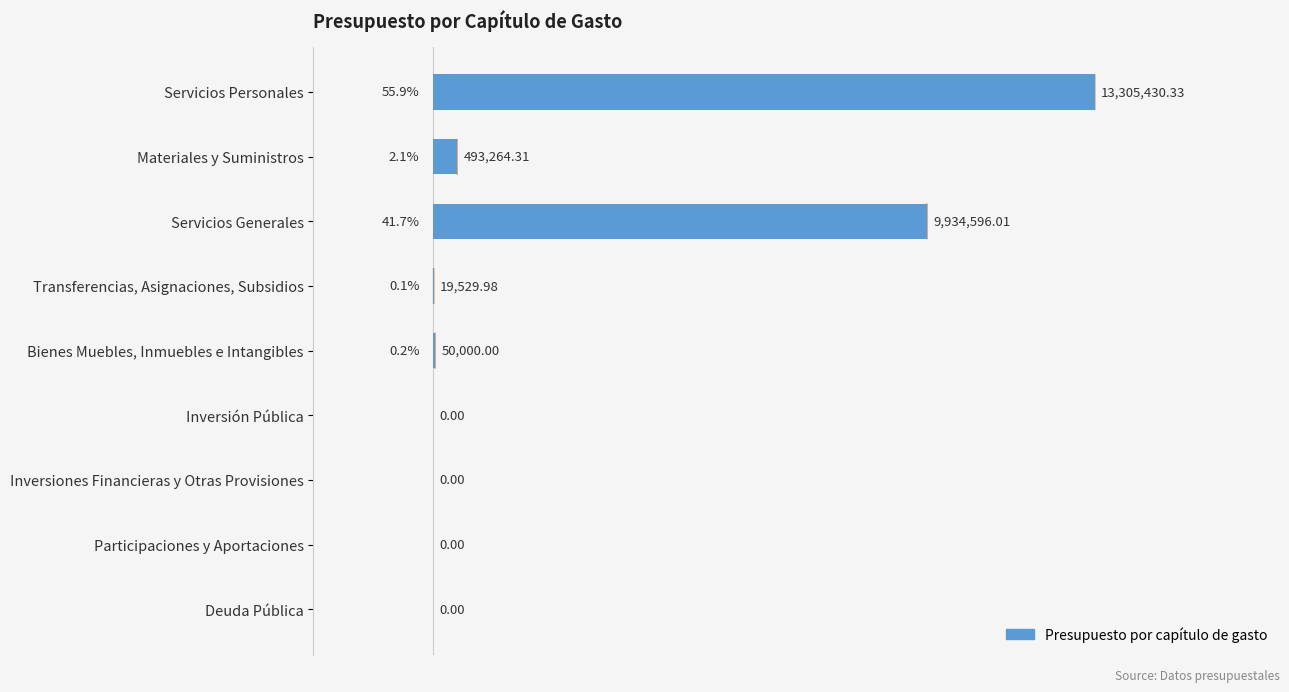

What is the difference between the maximum and second lowest values?

13305430.3